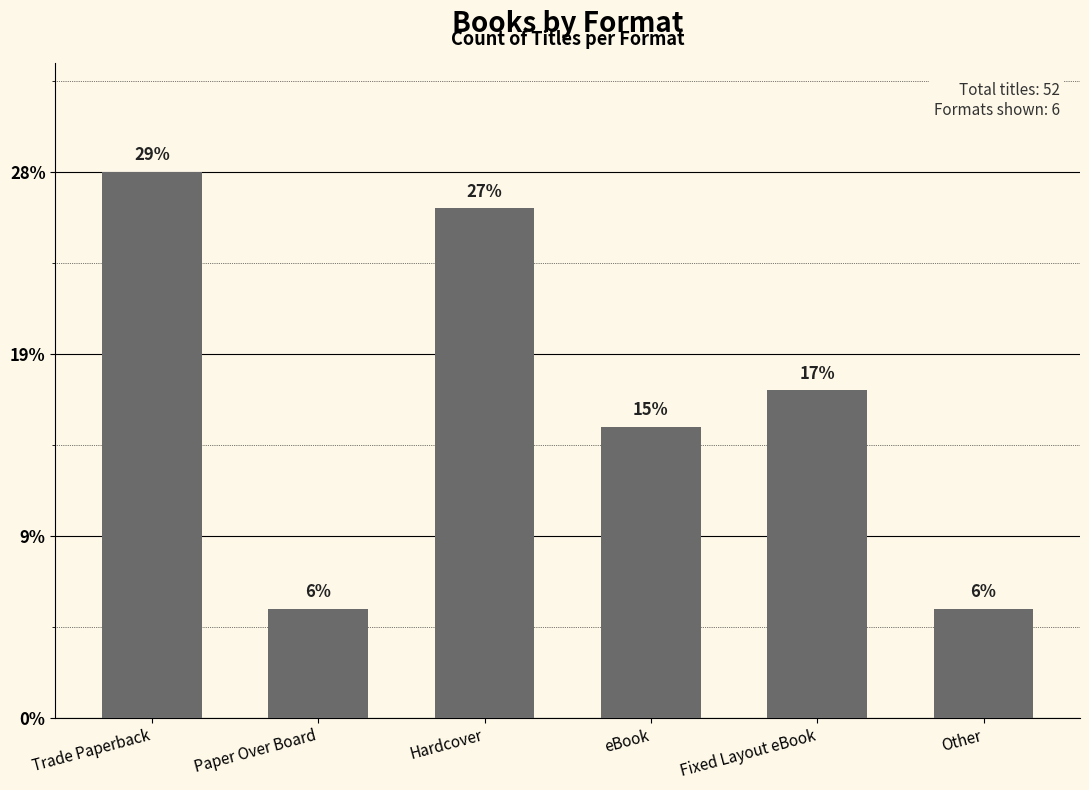

Are the bars horizontal?

No